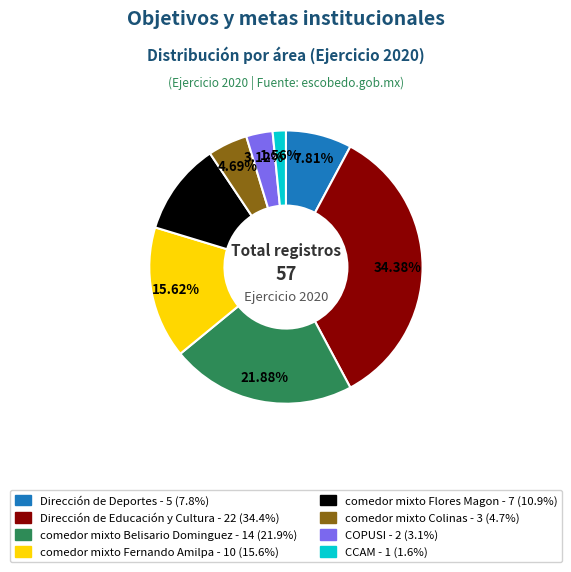

What is the ratio of the value at COPUSI to the value at comedor mixto Colinas?

0.7